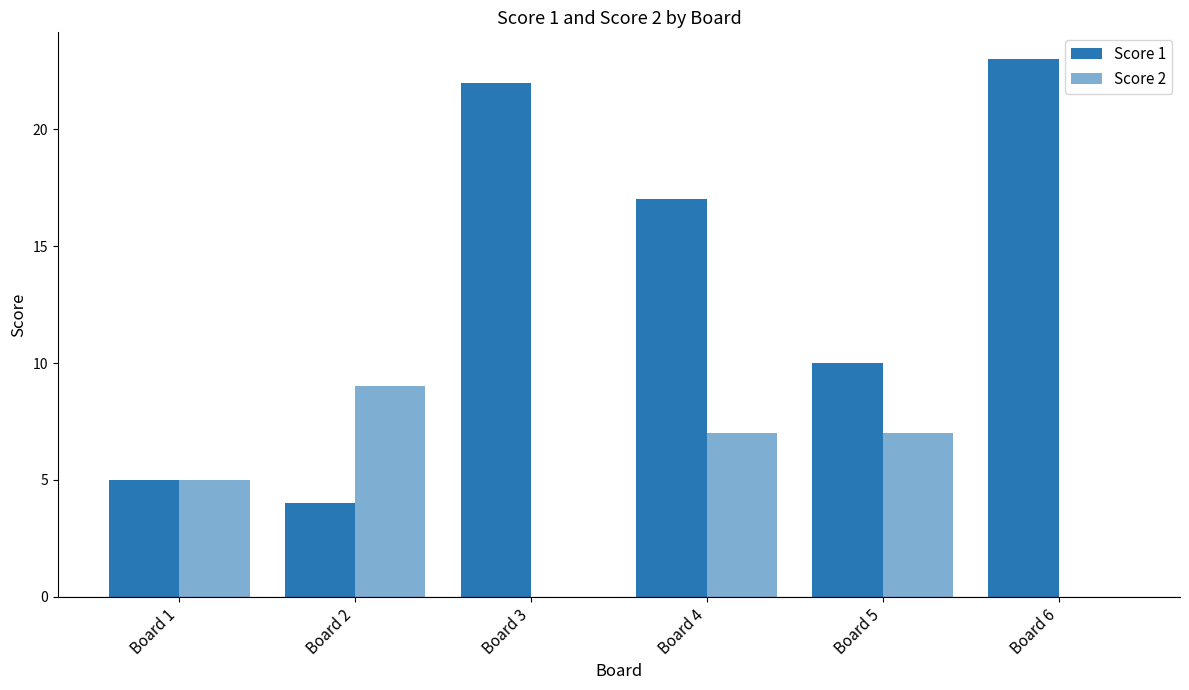

At how many categories does at least one series exceed 3?

6